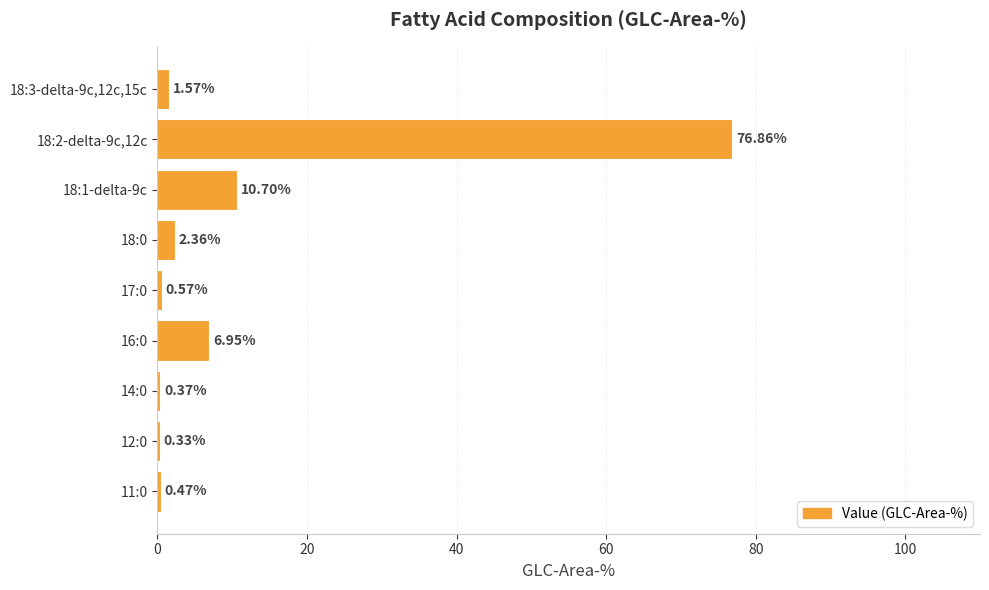

How many bars are there in total?

9